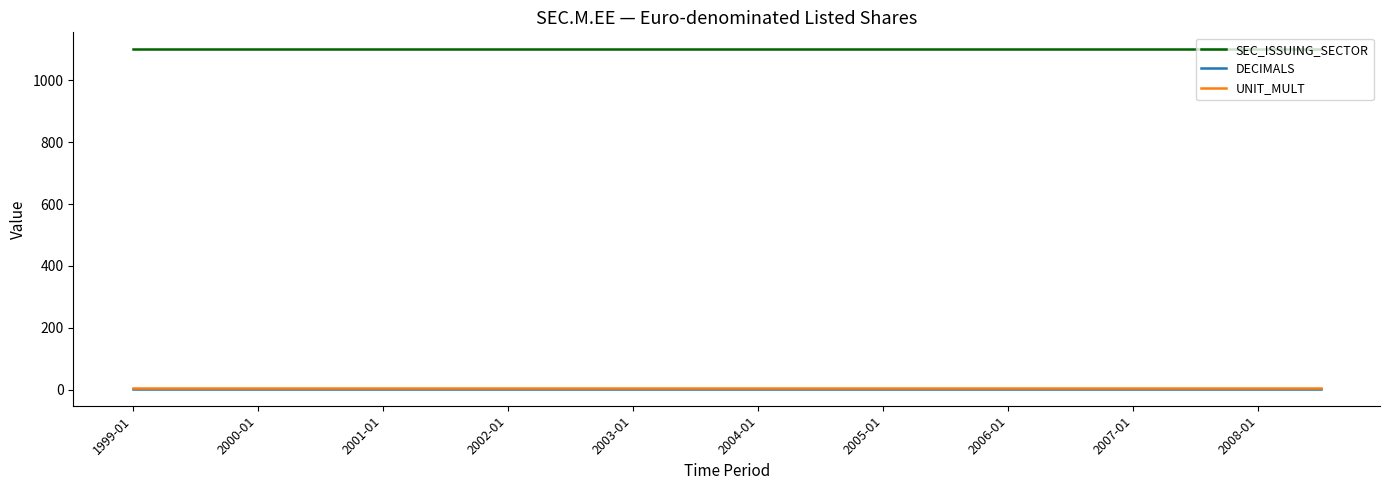

True or false: DECIMALS and SEC_ISSUING_SECTOR cross at least once.

False